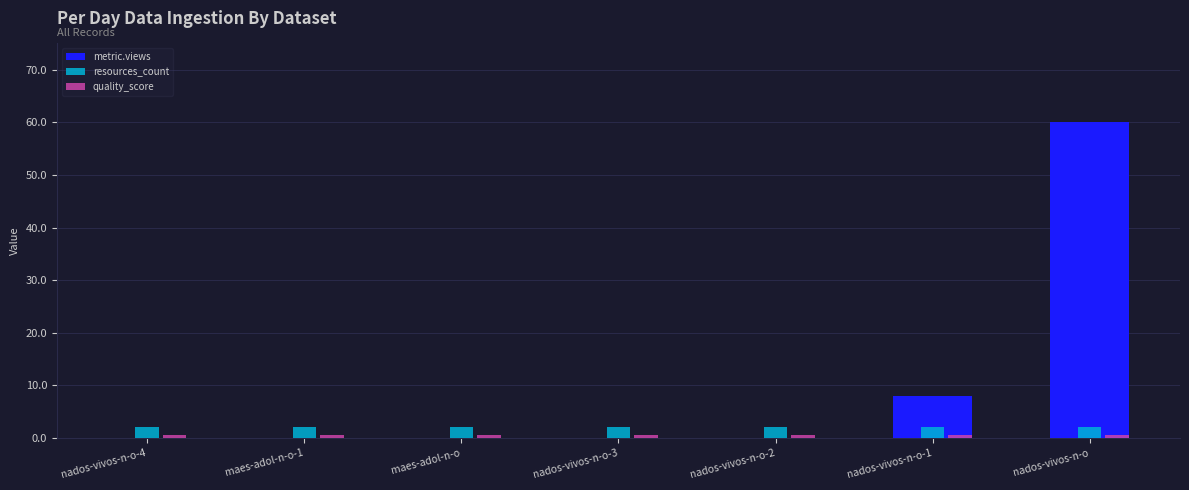

What is the greatest value displayed?

60.0